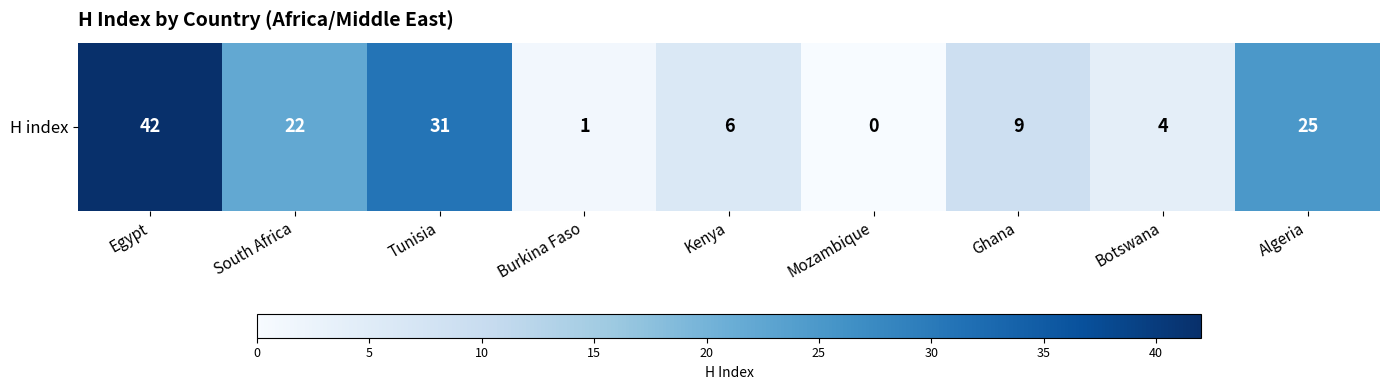

Is it true that the value at South Africa is 22?

True